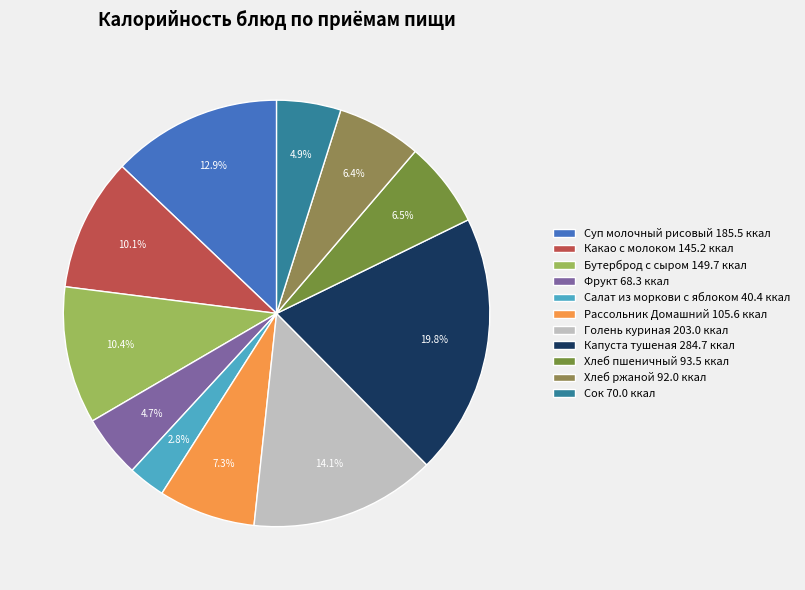

Combined, do Хлеб пшеничный and Сок account for over 50%?

No